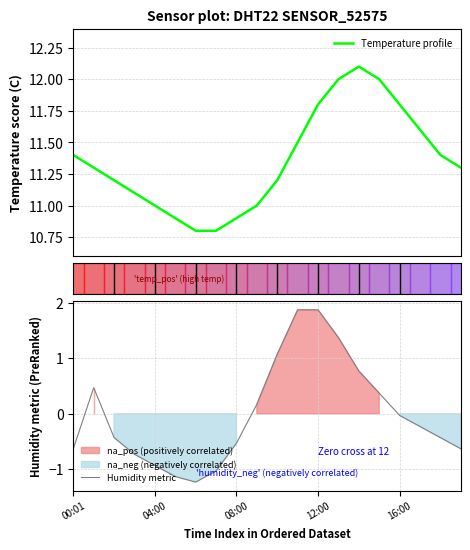

What is the difference between the maximum and minimum values in the humidity series?

3.1